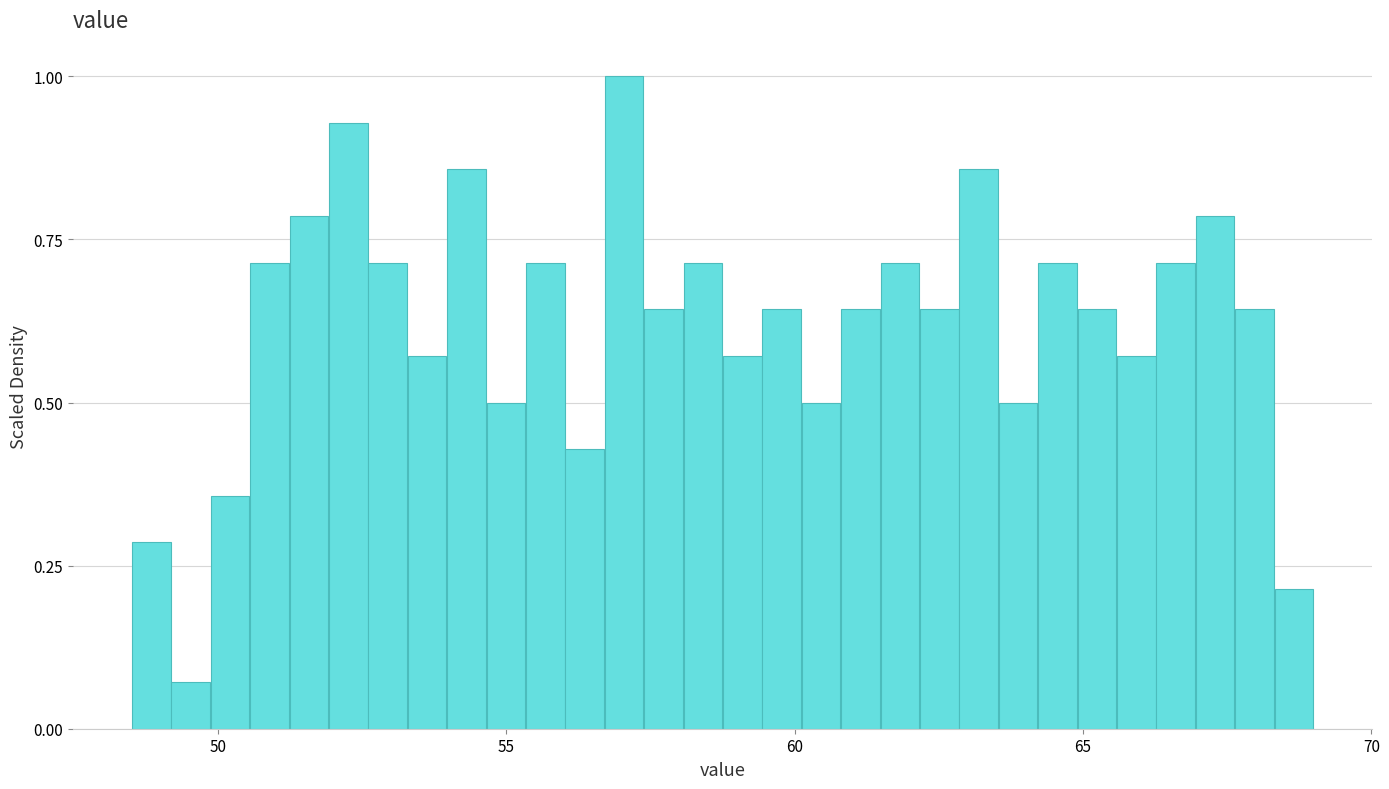

Read against the x-axis, roughly where is the centre of the tallest bar?

57.0